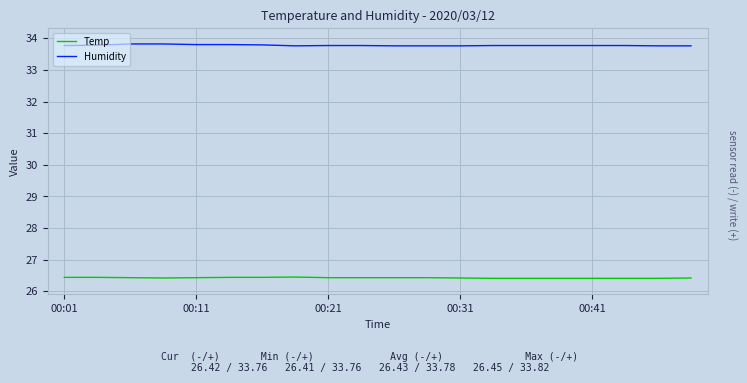

Rank the series by their maximum value, from highest to lowest.

Humidity, Temp